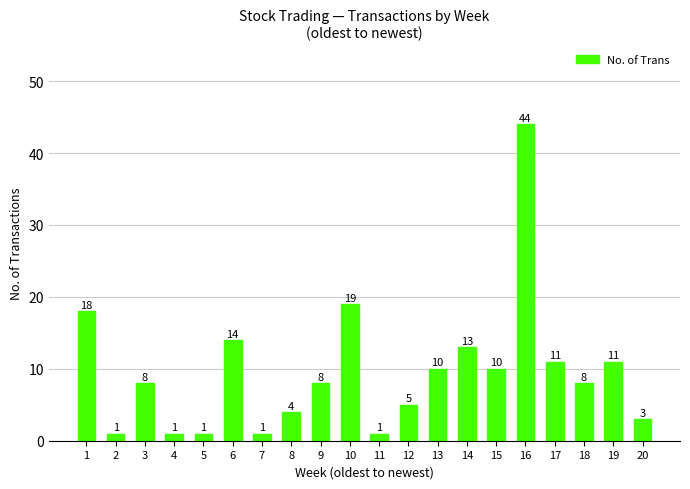

What is the difference between the maximum and second lowest values?

43